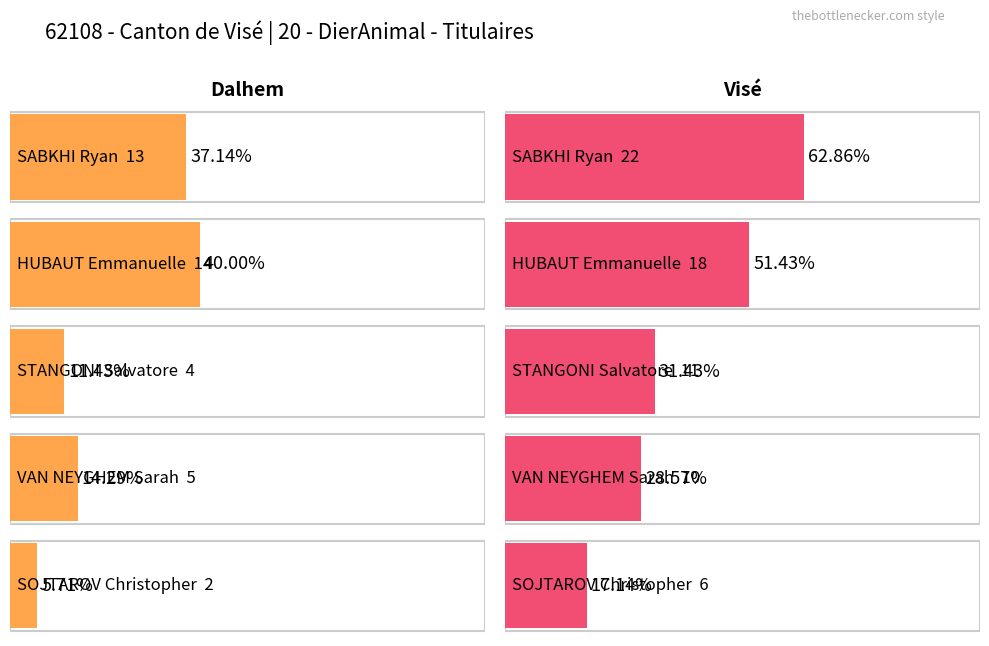

What is the label of the 5th bar from the left?

SOJTAROV Christopher